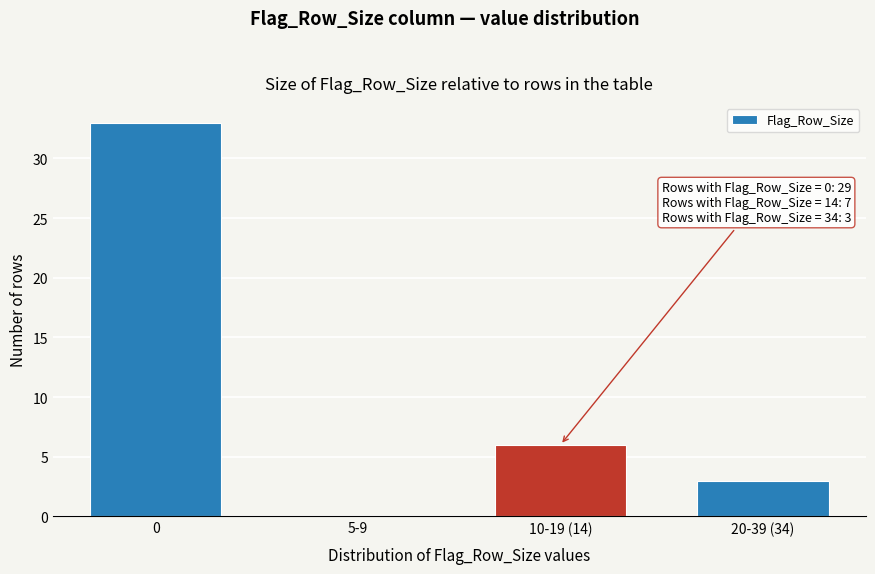

Reading right to left, extract all data points from this chart.

20-39 (34)=3	10-19 (14)=6	5-9=0	0=33